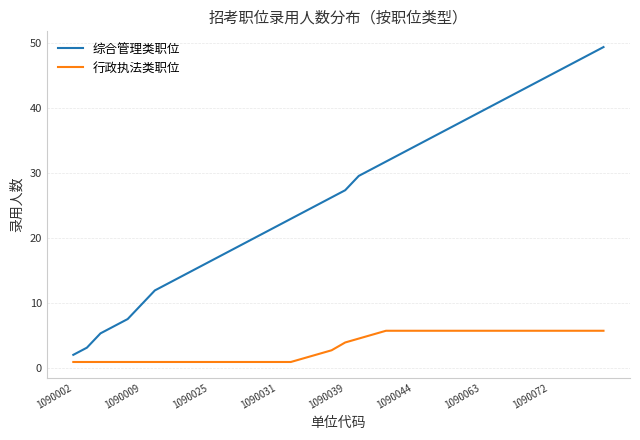

What is the difference between the maximum and minimum values in the 综合管理类职位 series?

47.3